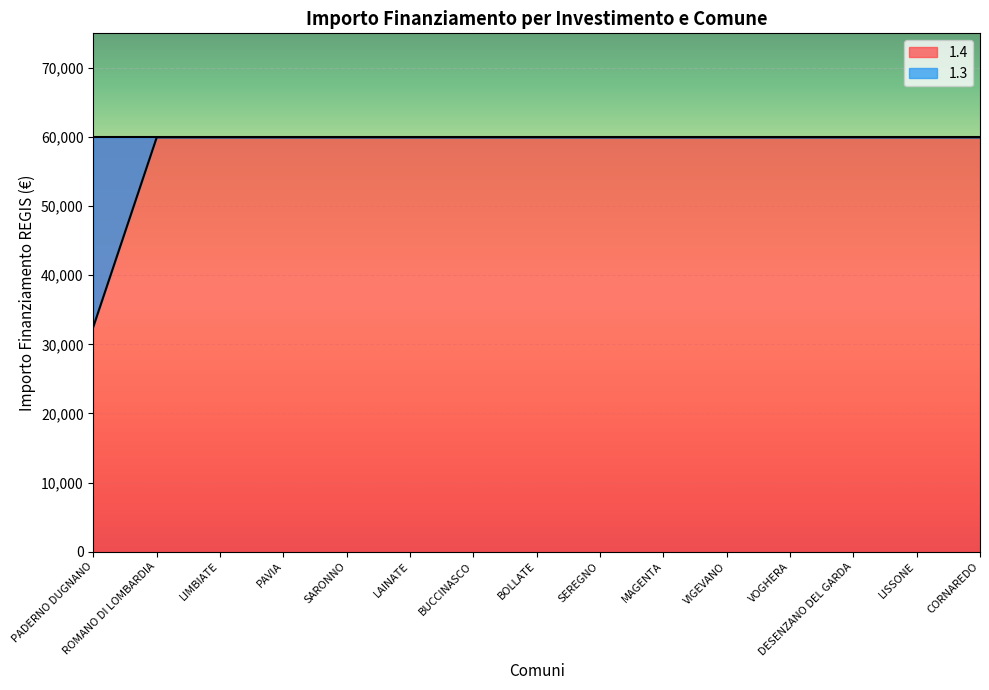

What position from the left is LISSONE?

14